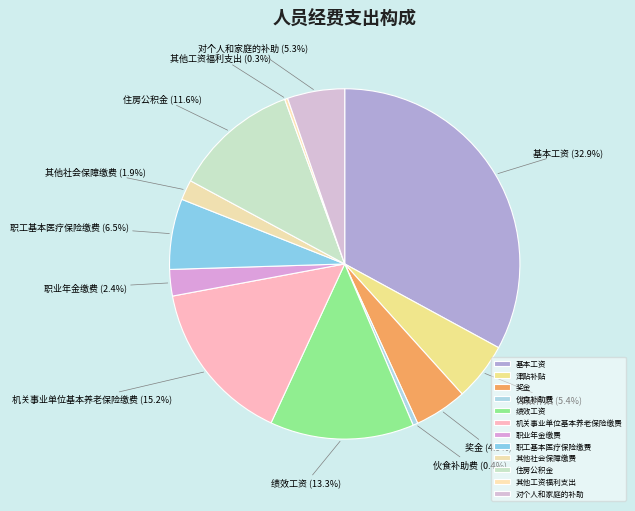

The 伙食补助费 slice represents 8% of the pie. True or false?

False